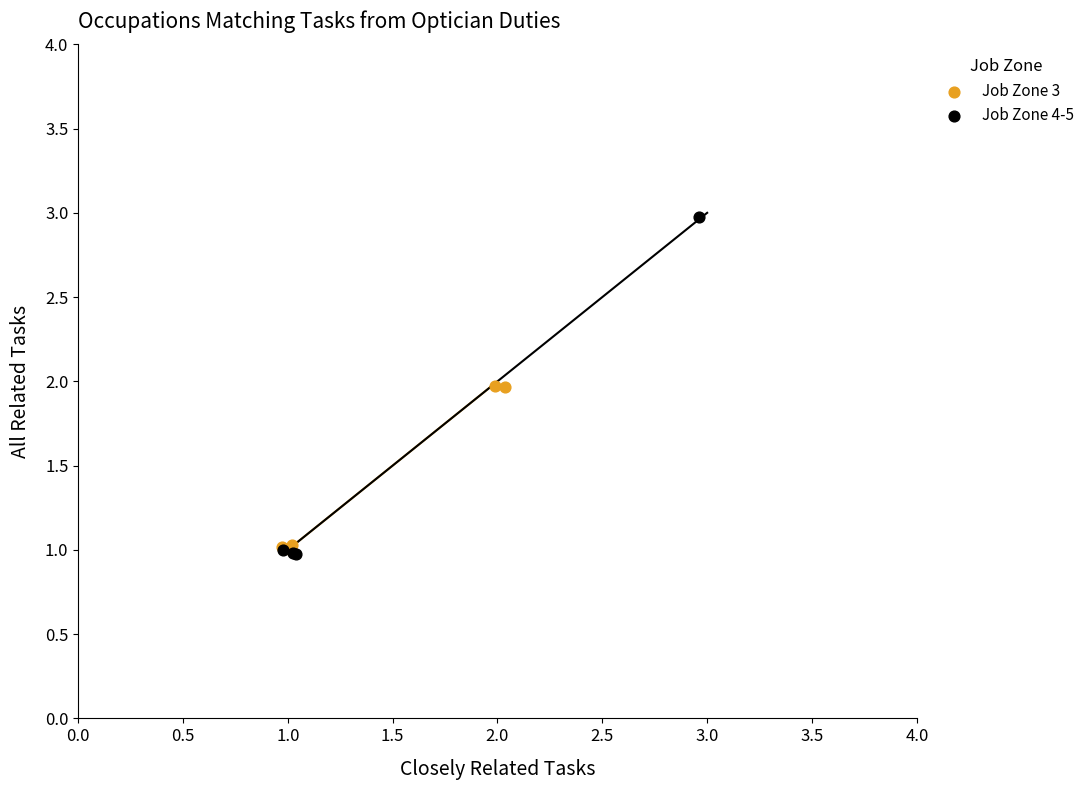

Which series contains the highest Y value?

Job Zone 4-5